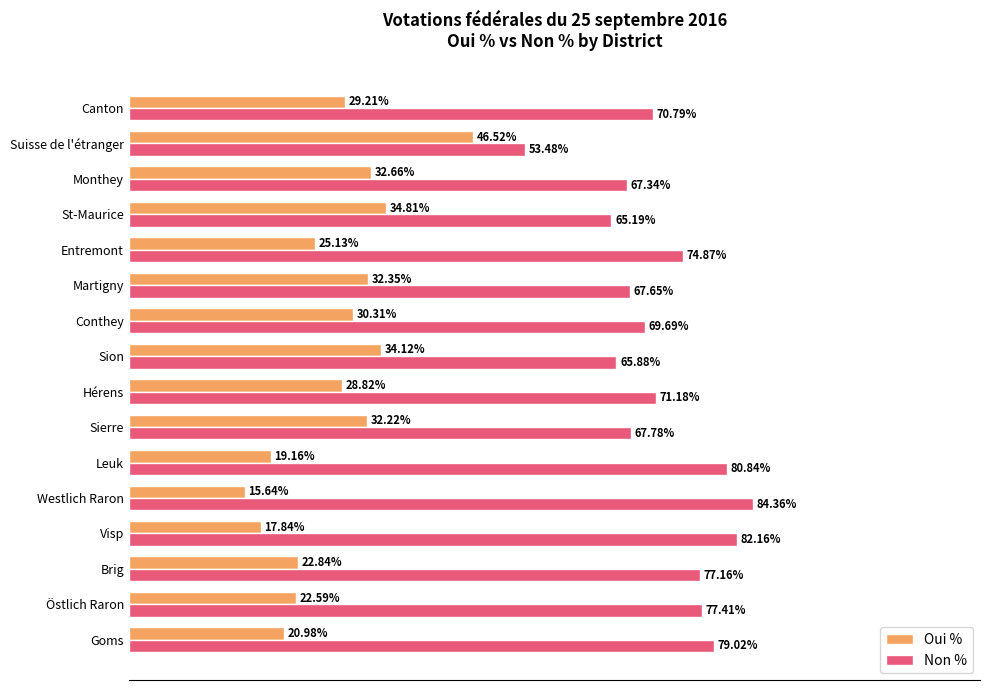

What are all the series names shown in the legend?

Oui %, Non %